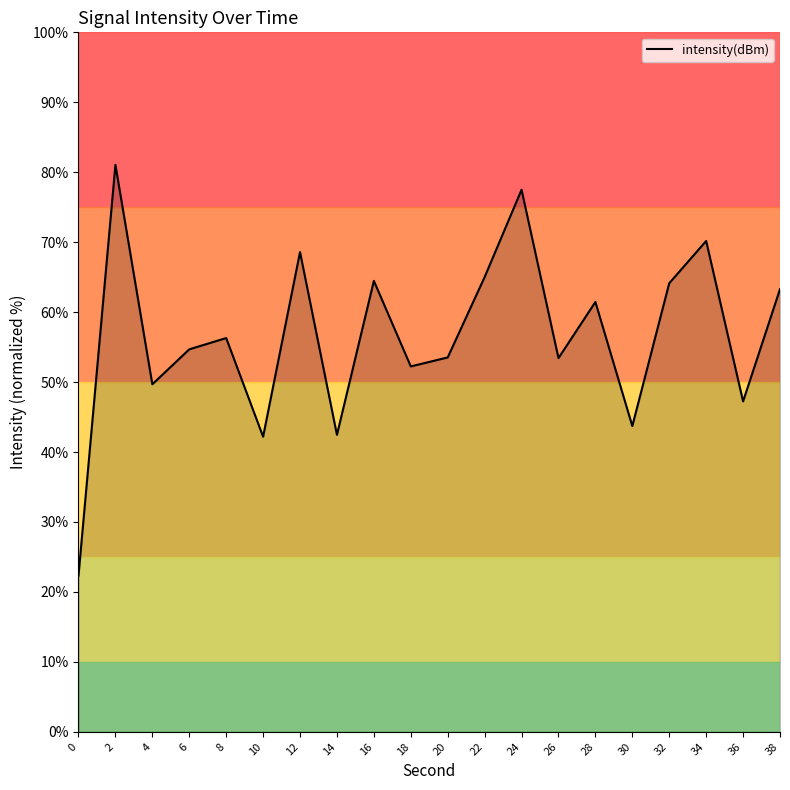

How many lines are shown in the chart?

1